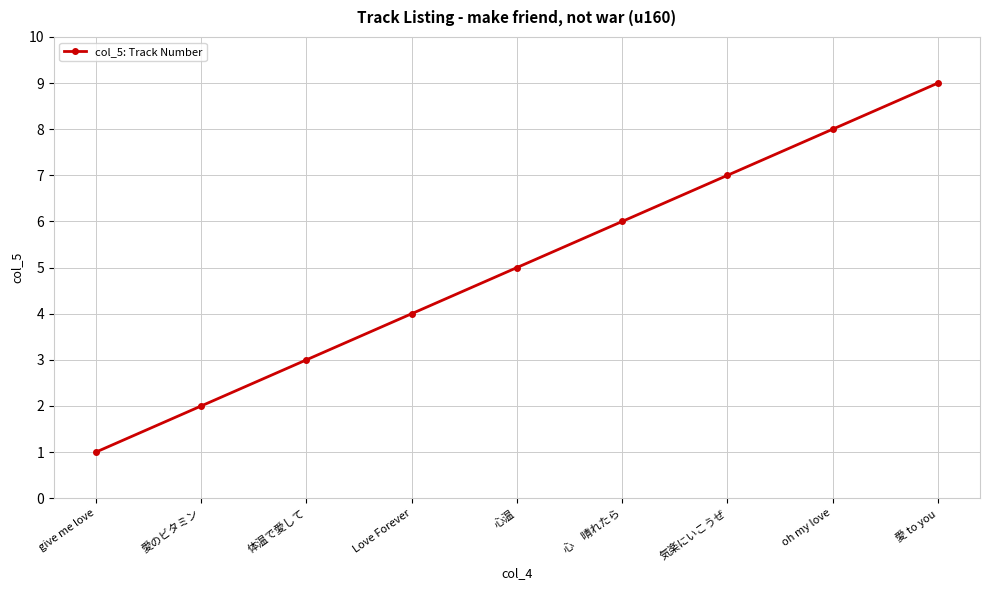

Is it true that the value at give me love is 1?

True